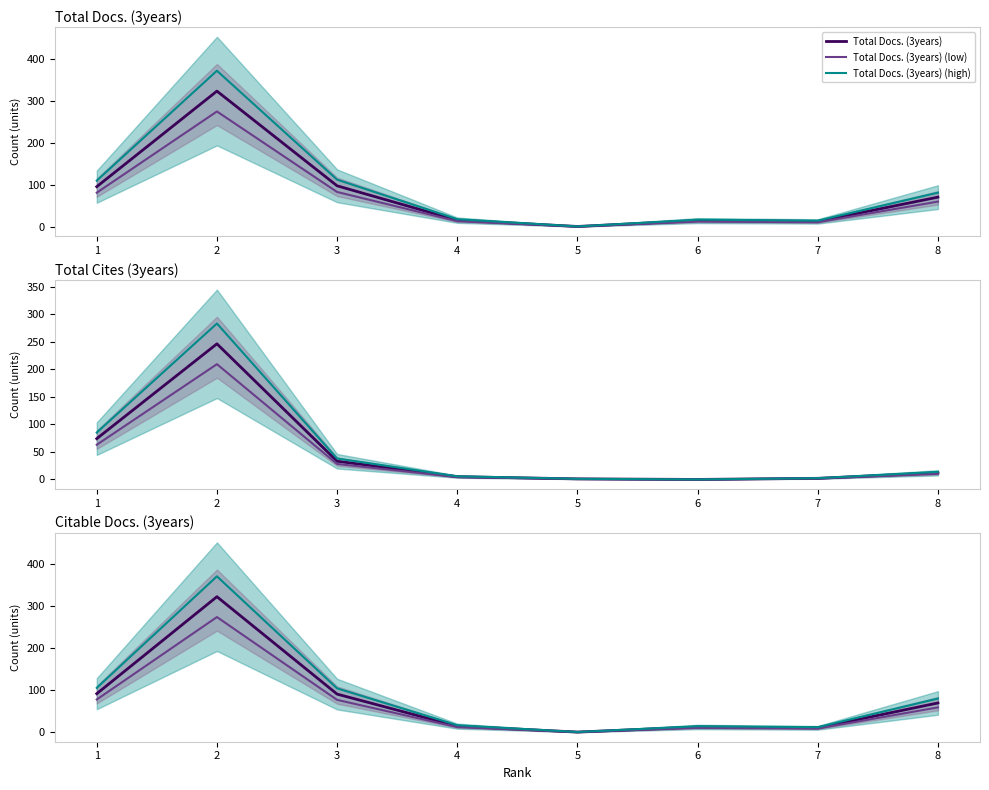

True or false: Total Cites (3years) has a value of 33 at 3.

True